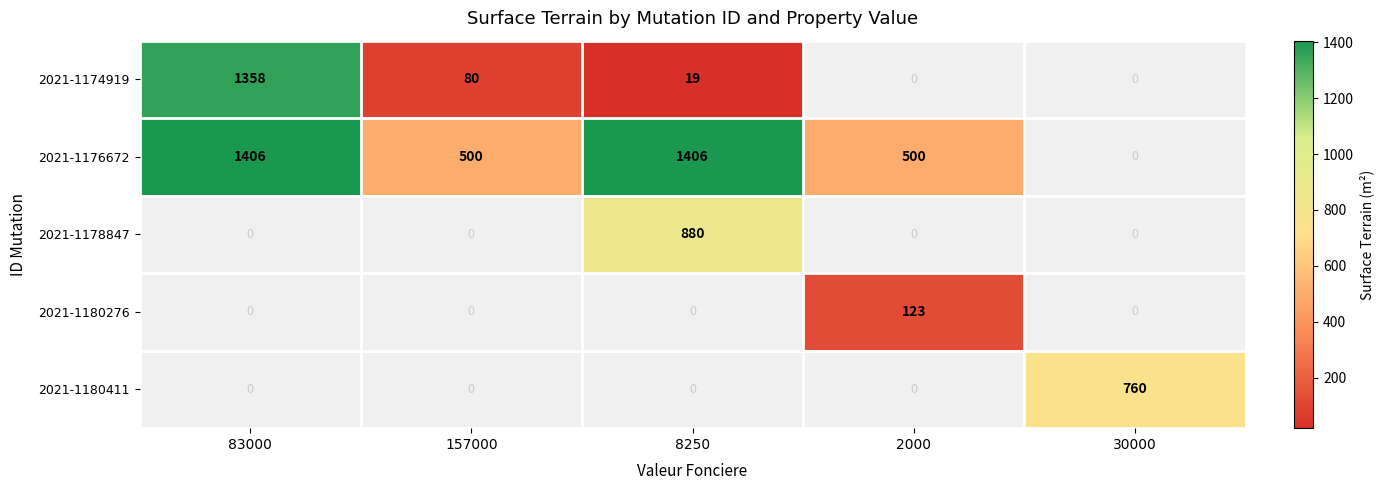

How many data points does each series have?

5